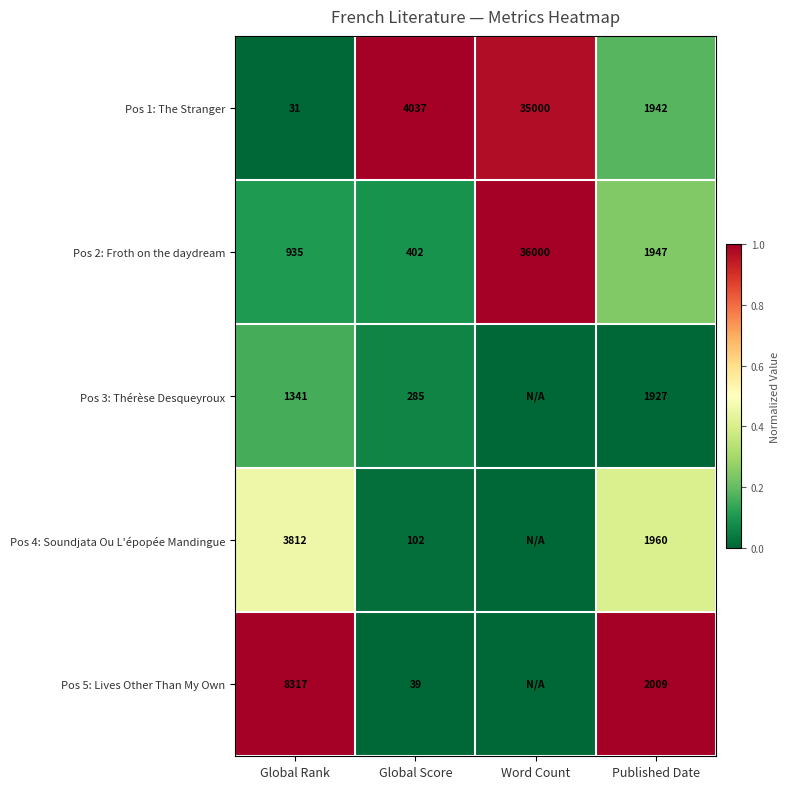

What value does the Pos 1: The Stranger series have at Published Date, to the nearest 50?

1950